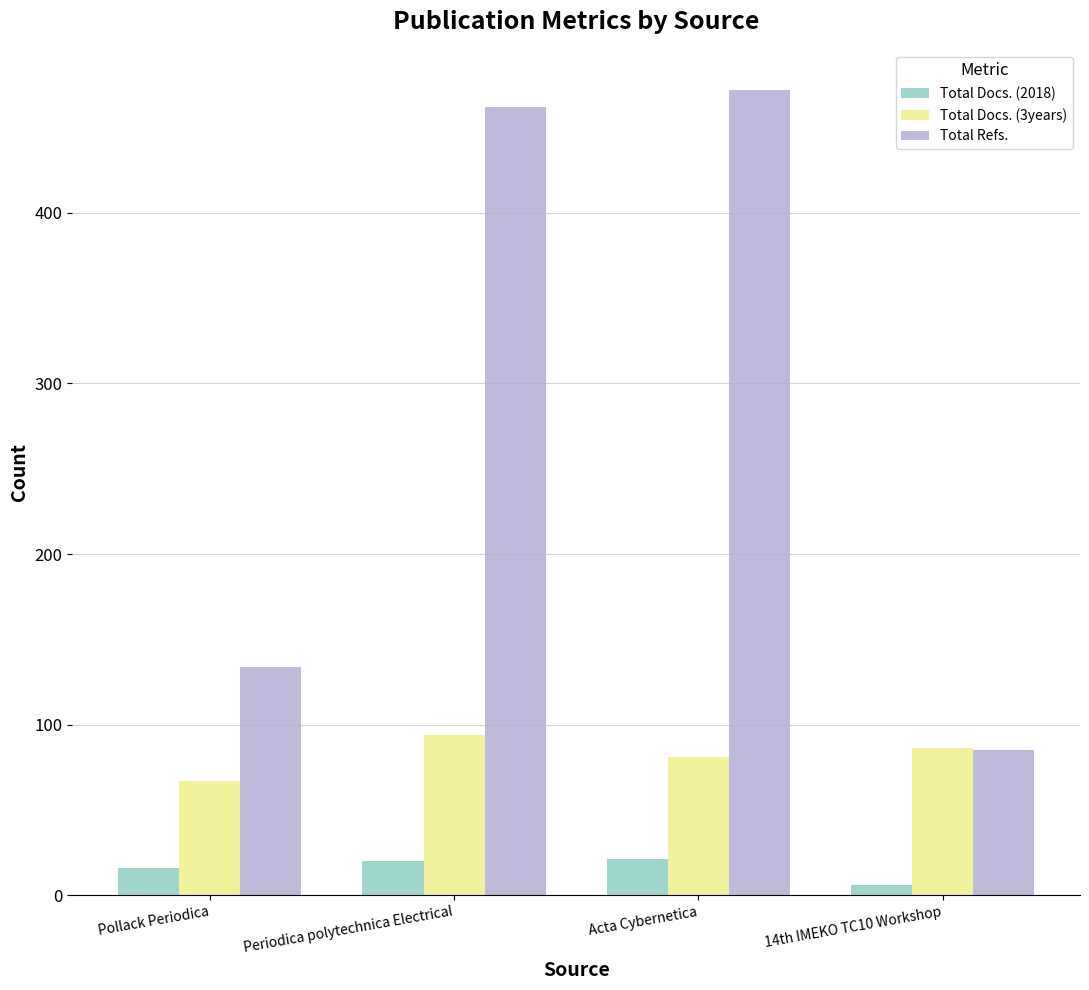

How many Total Docs. (3years) values are between 81 and 94?

3